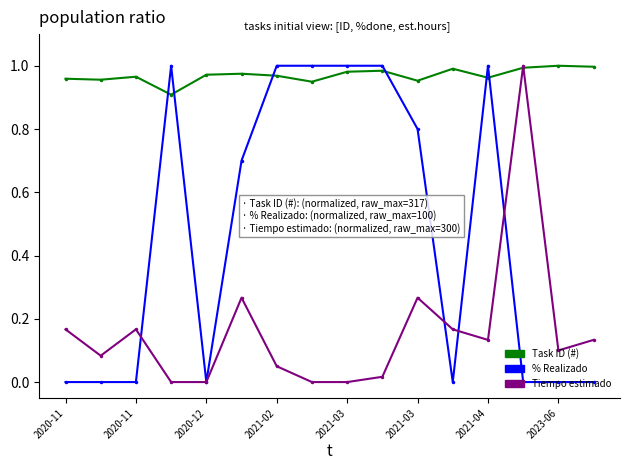

Does the chart display data point markers on the line(s)?

Yes